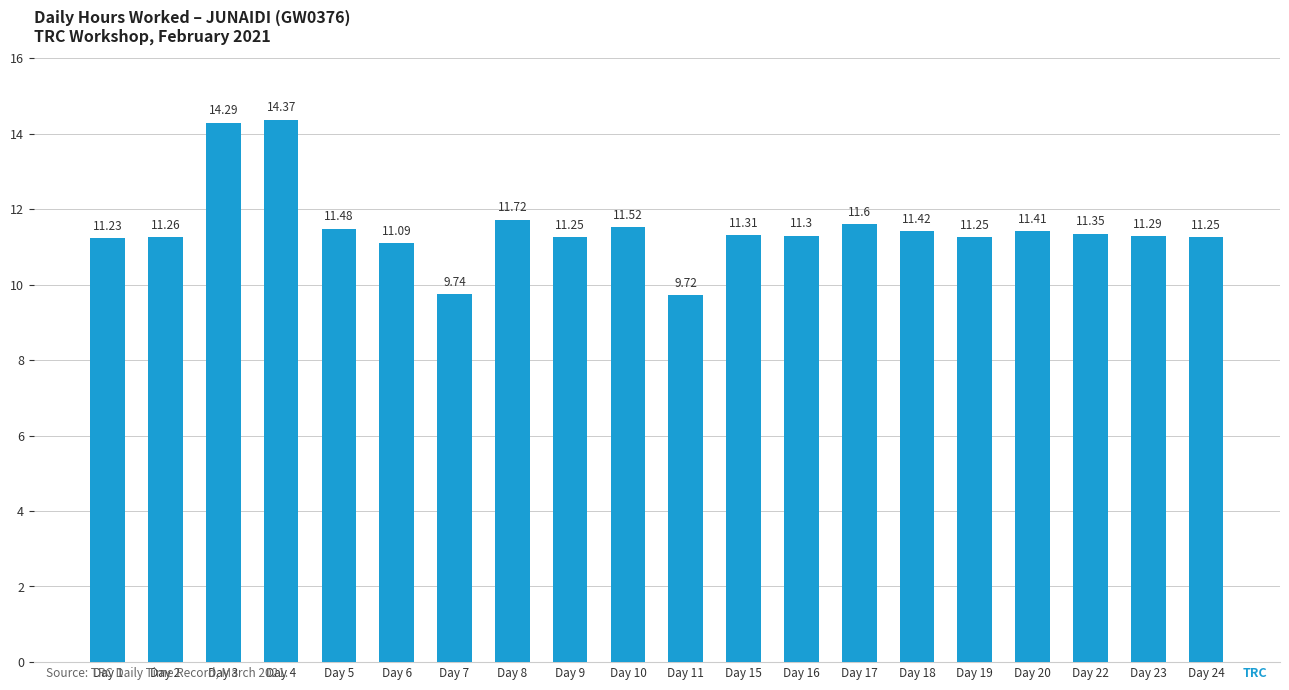

What is the value of the 7th bar from the left?

9.7